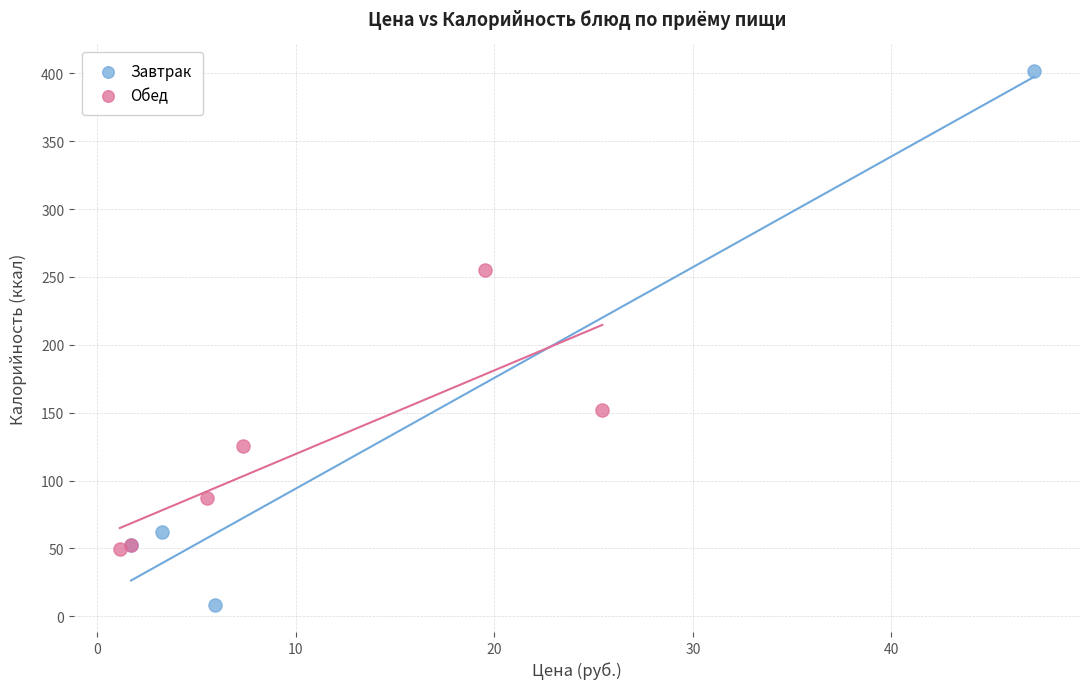

Which series reaches the maximum Y coordinate?

Завтрак